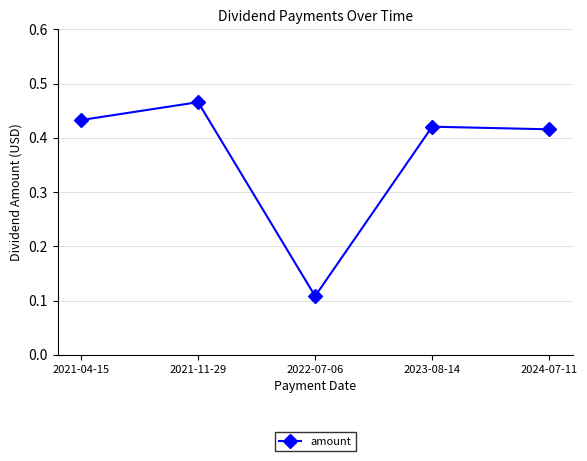

At which label is the value closest to 0?

2022-07-06